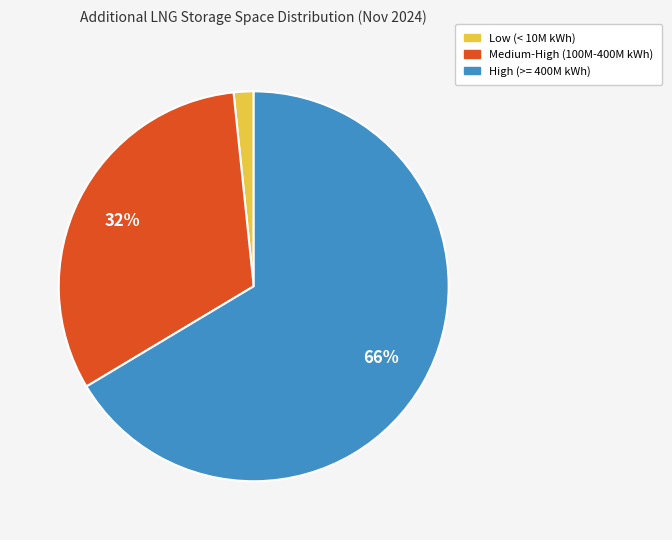

Is there a majority slice in this chart?

Yes